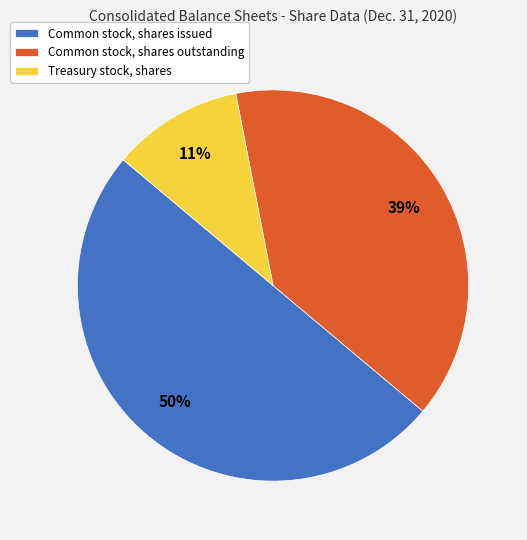

Count the number of slices in the pie.

3